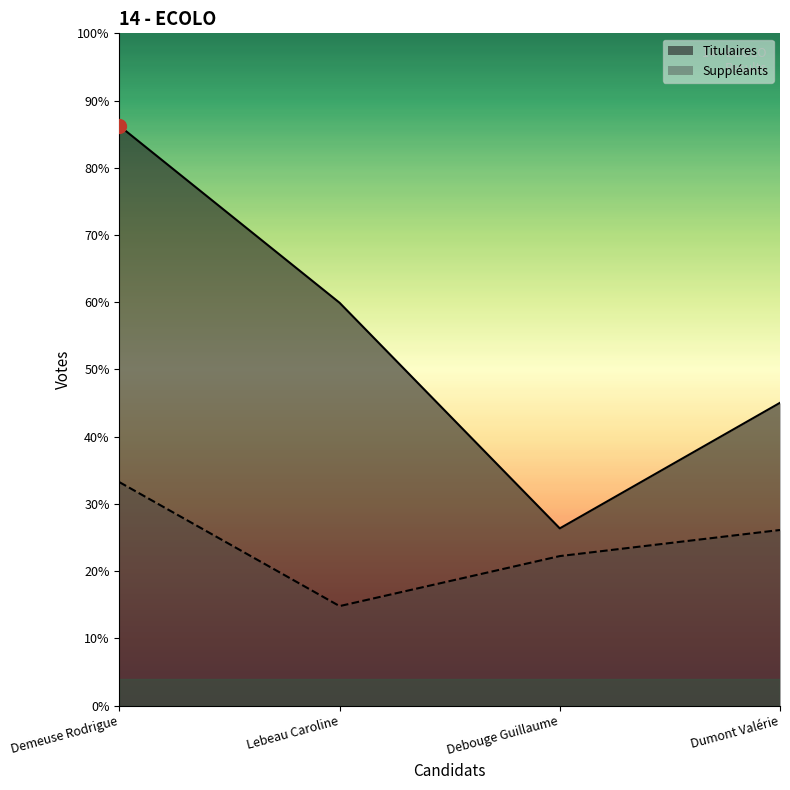

Reading left to right, transcribe all the data shown in this chart.

Titulaires: Demeuse Rodrigue=2156	Lebeau Caroline=1498	Debouge Guillaume=659	Dumont Valérie=1126
Suppléants: Demeuse Rodrigue=831	Lebeau Caroline=370	Debouge Guillaume=556	Dumont Valérie=653